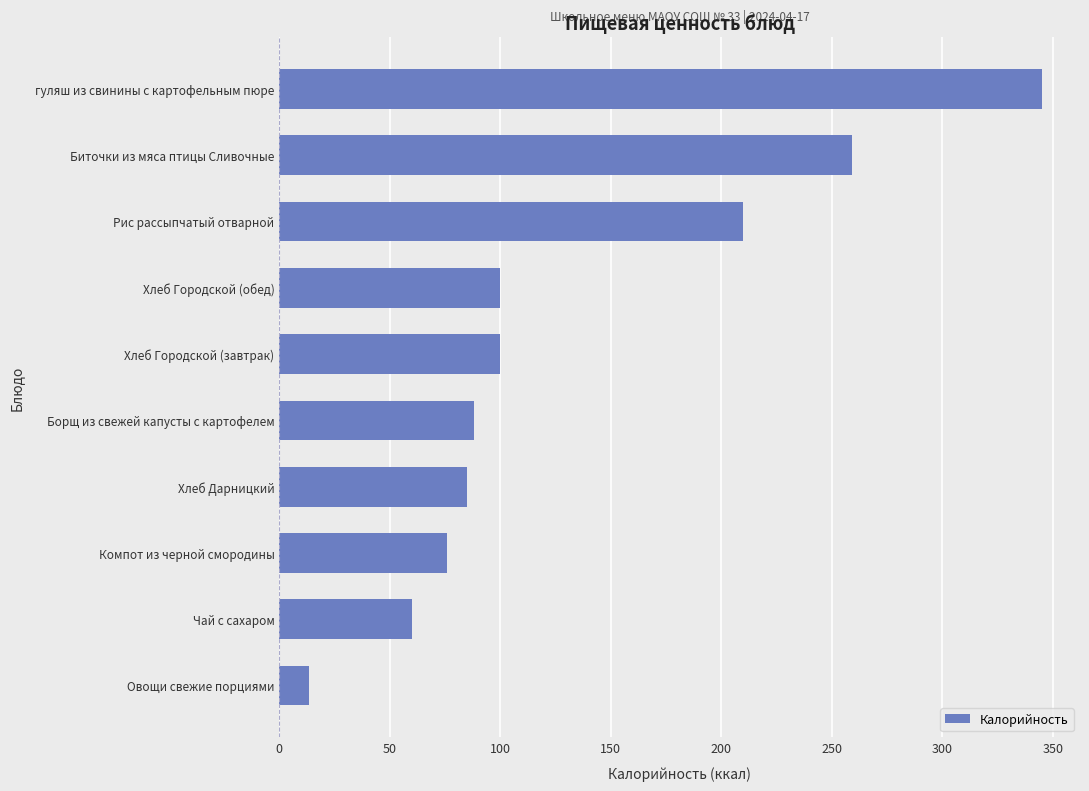

Count the number of categories in the chart.

10